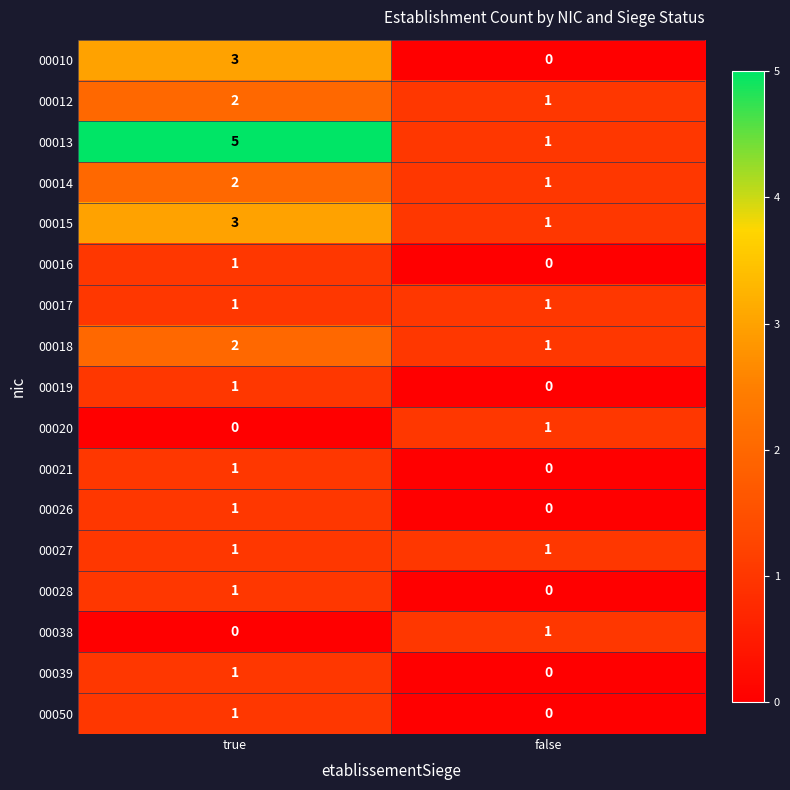

At how many categories does at least one series exceed 4?

1